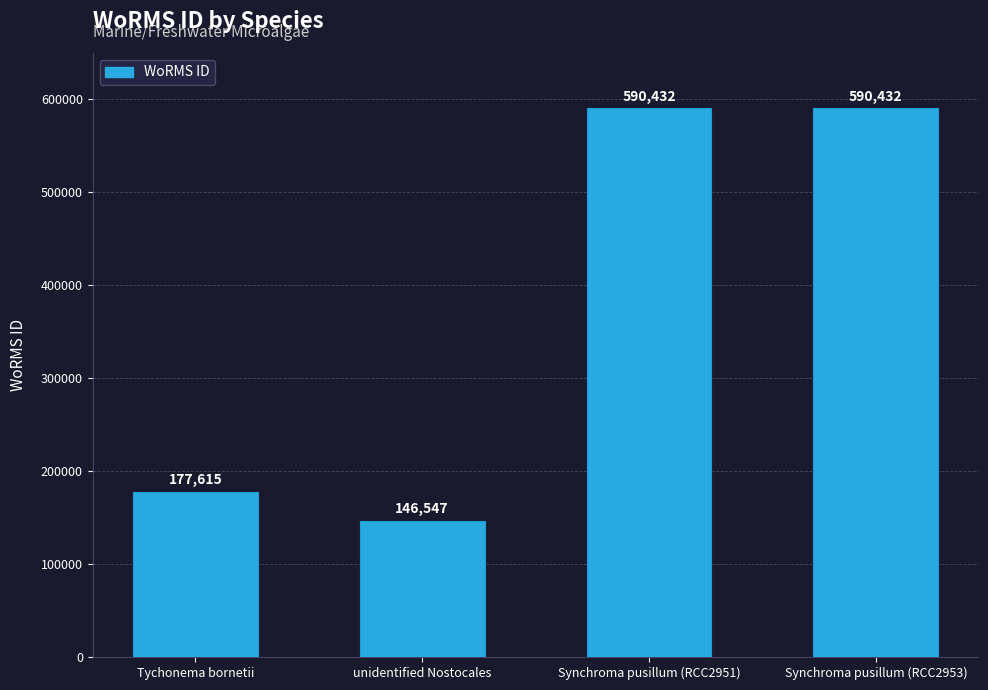

At which category does the chart reach its minimum across all series?

unidentified Nostocales